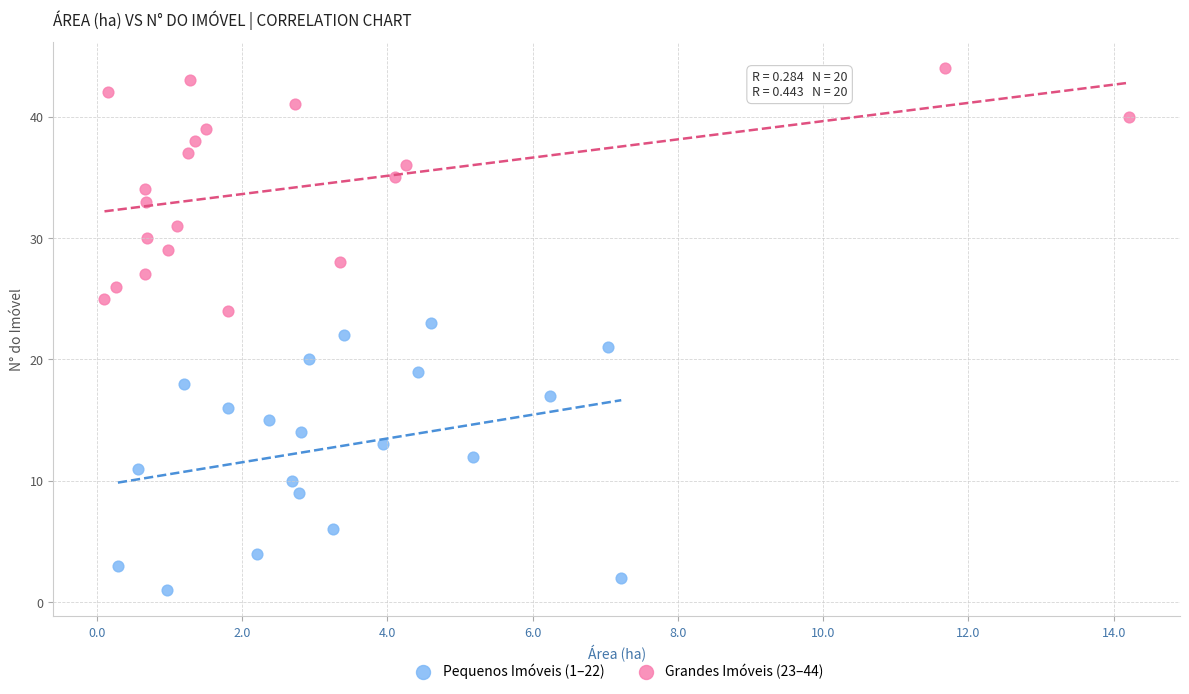

Which series contains the highest Y value?

Grandes Imóveis (23–44)